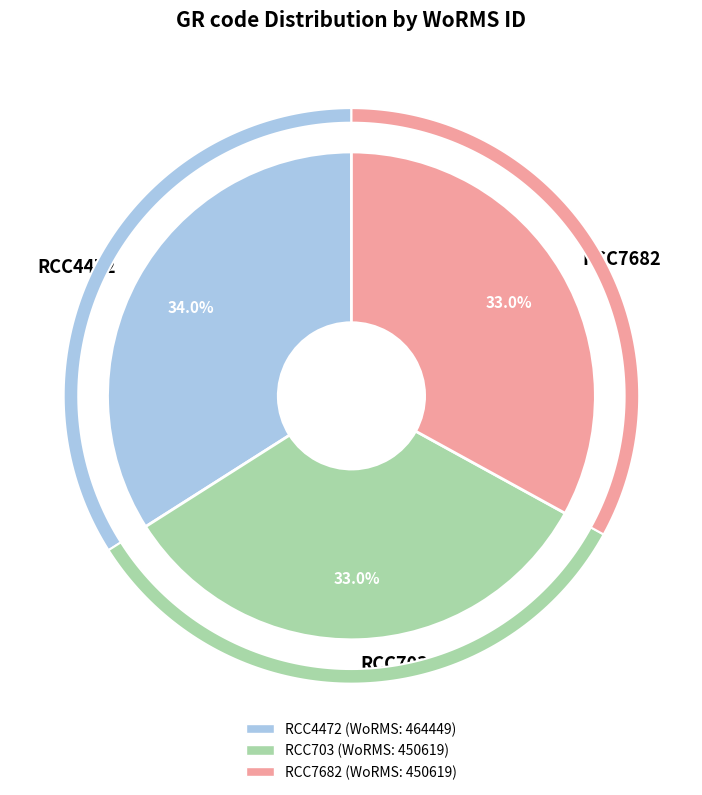

What is the ratio of the value at RCC703 to the value at RCC7682?

1.0